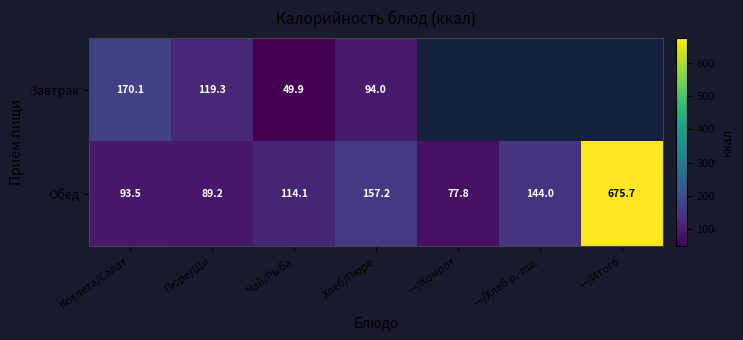

How many distinct data groups are displayed?

2